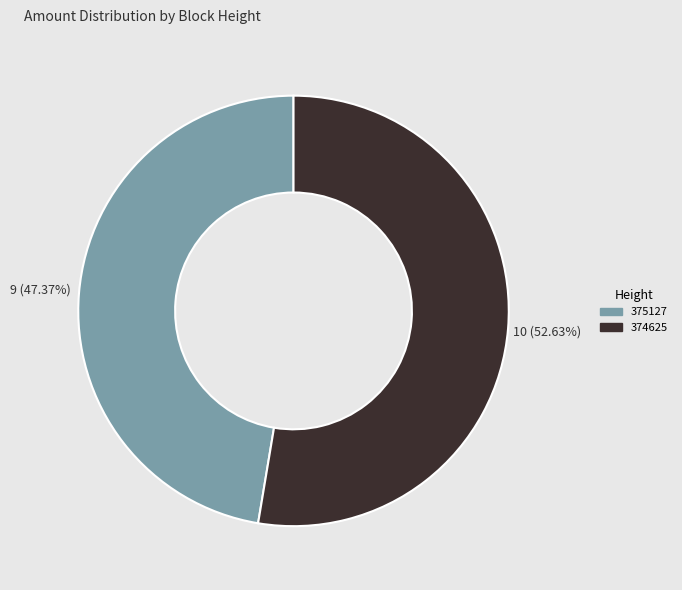

To the nearest percent, what is the combined percentage of 374625 and 375127?

100%